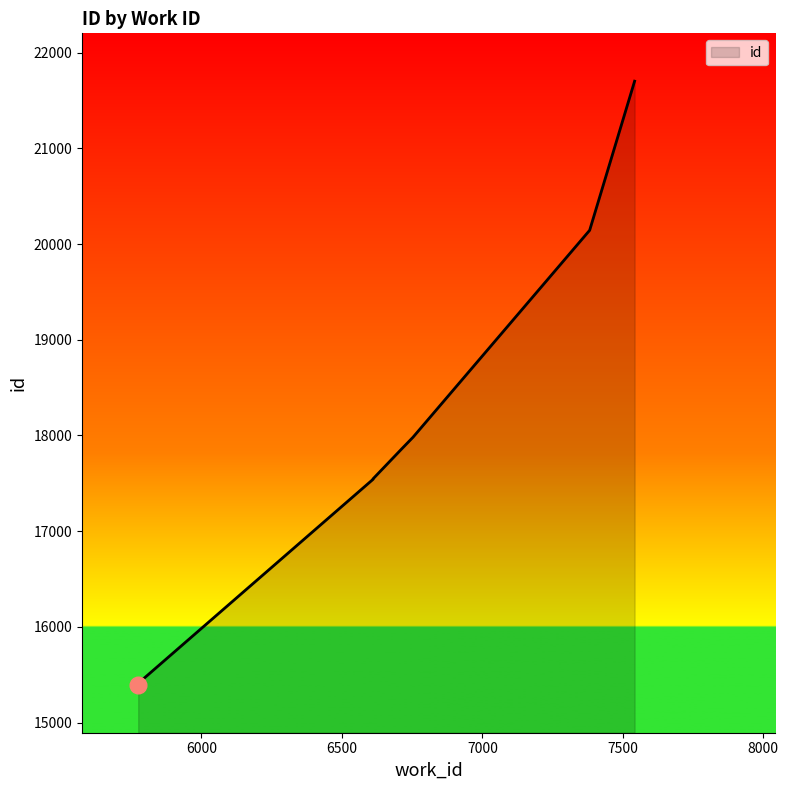

Does the chart display data point markers on the line(s)?

No